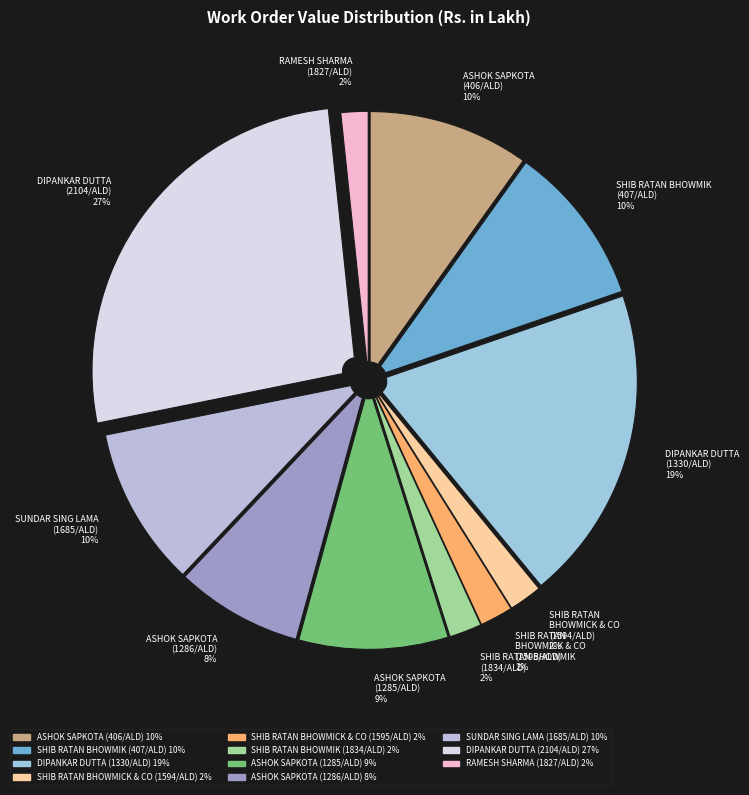

Which slice is the largest?

DIPANKAR DUTTA (2104/ALD) 27%